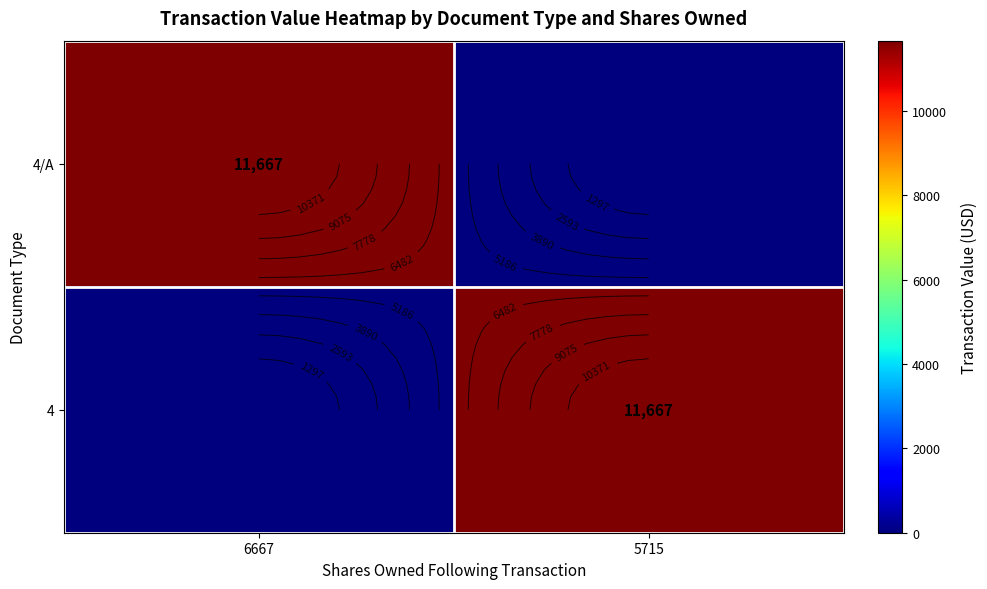

Between 5715 and 6667, which is larger?

6667